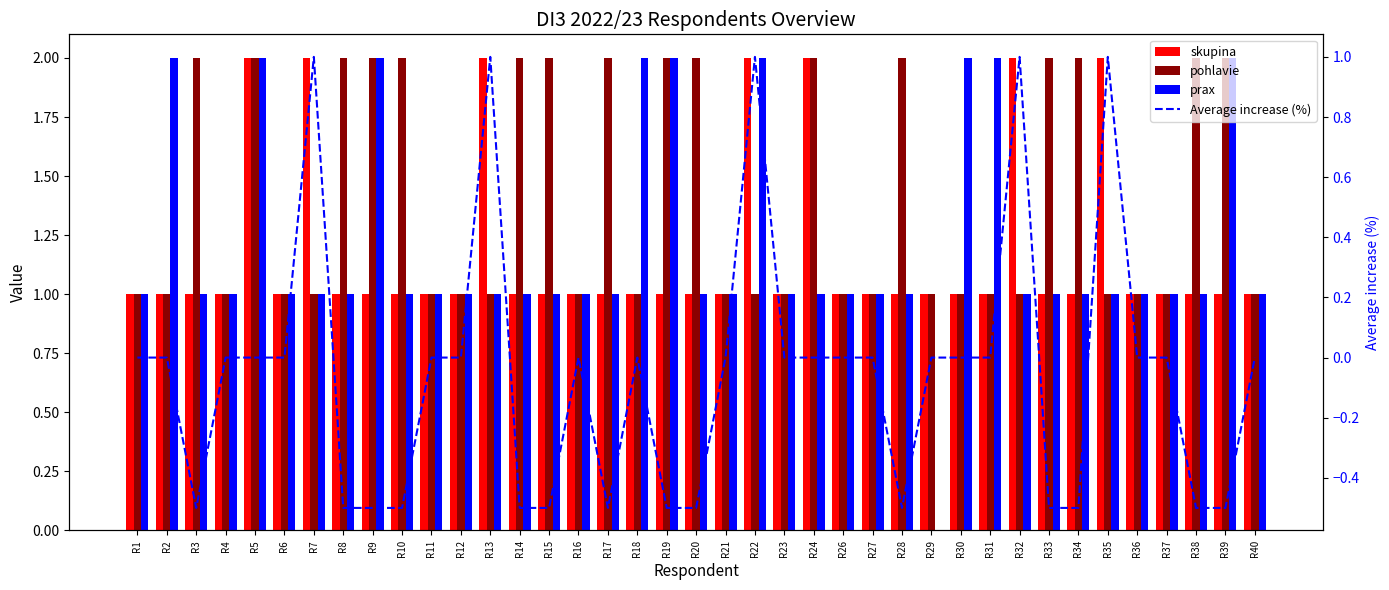

At R28, list the series in order from largest to smallest.

pohlavie, skupina, prax, Average increase (%)